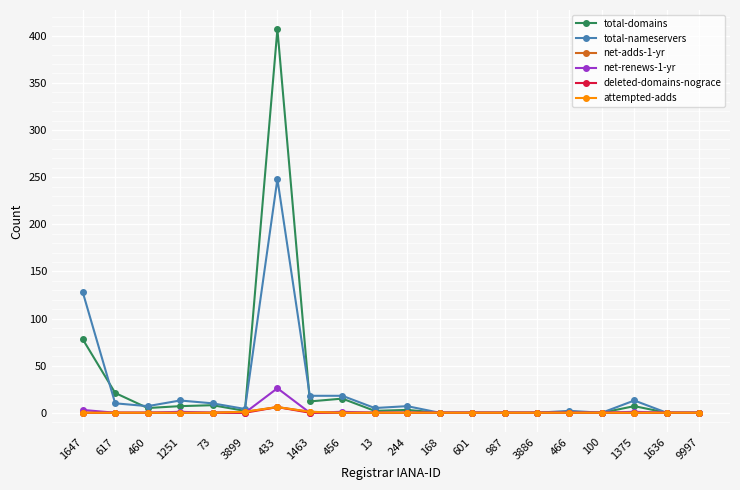

The value of net-adds-1-yr at 244 is 0. True or false?

True